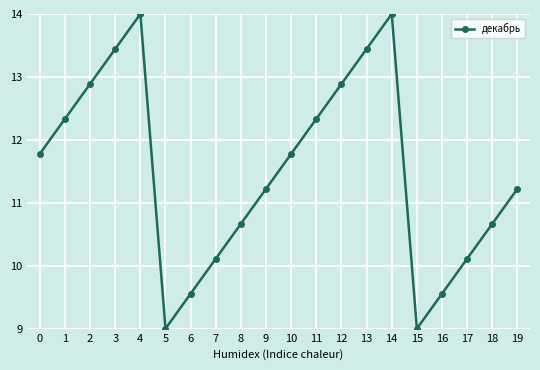

Does the chart have visible grid lines?

Yes